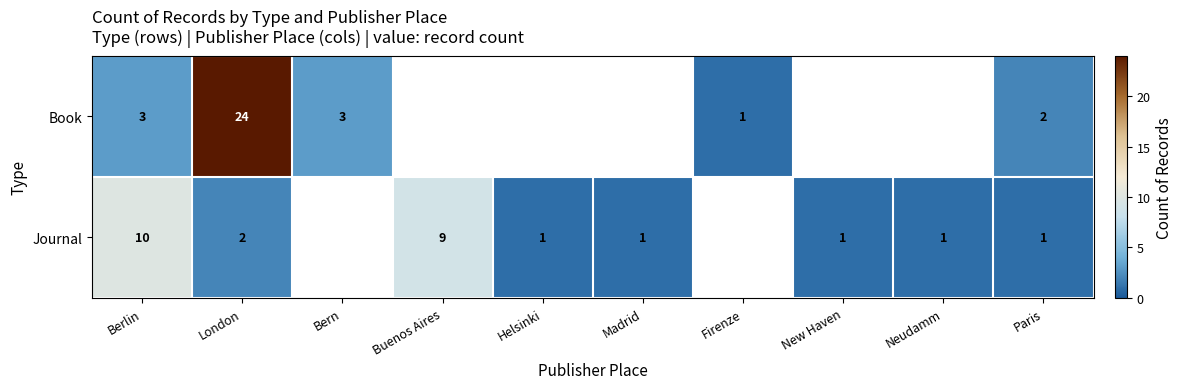

True or false: Journal has a value of 2 at Paris.

False